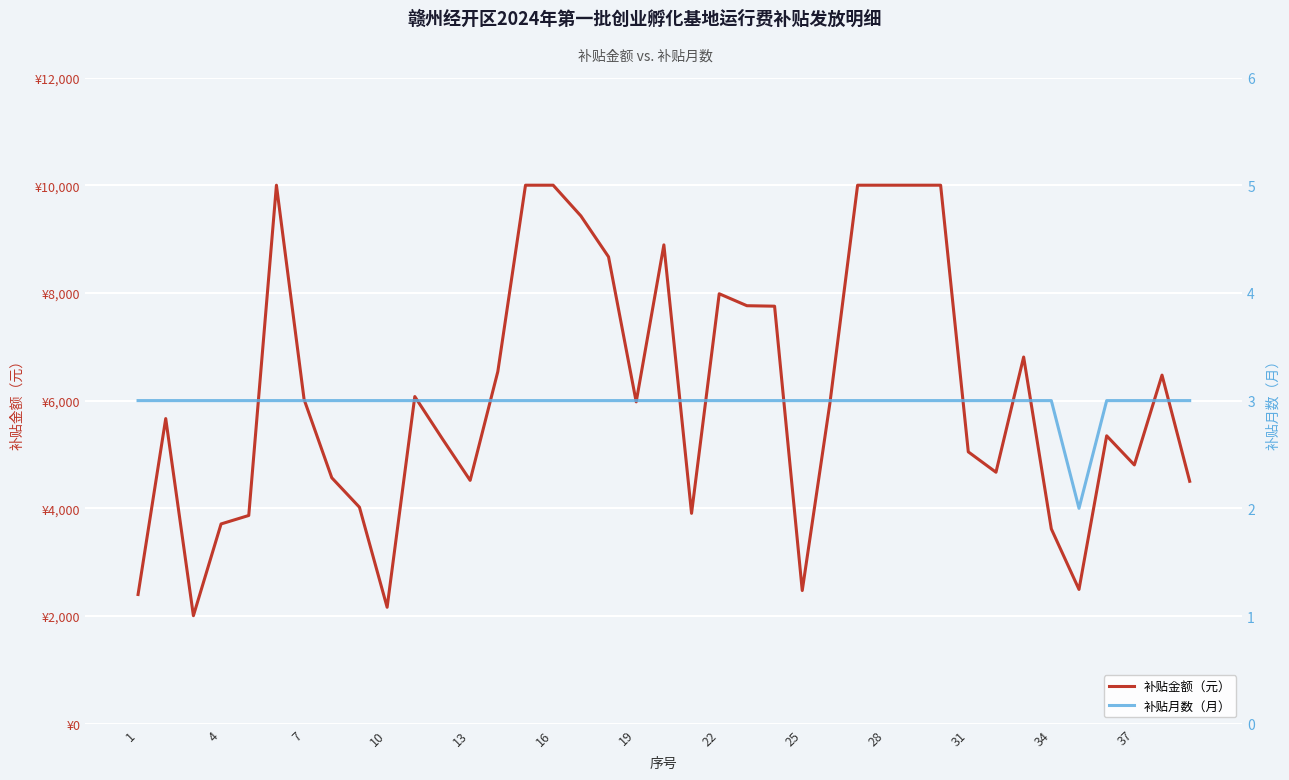

In 补贴金额（元）, how many points are higher than both neighbors (excluding endpoints)?

8